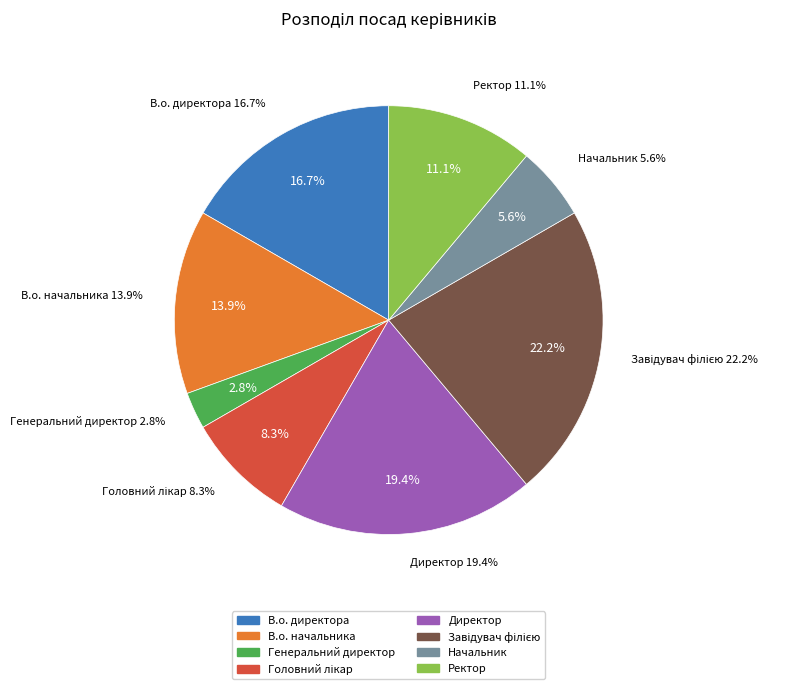

Count the number of slices in the pie.

8